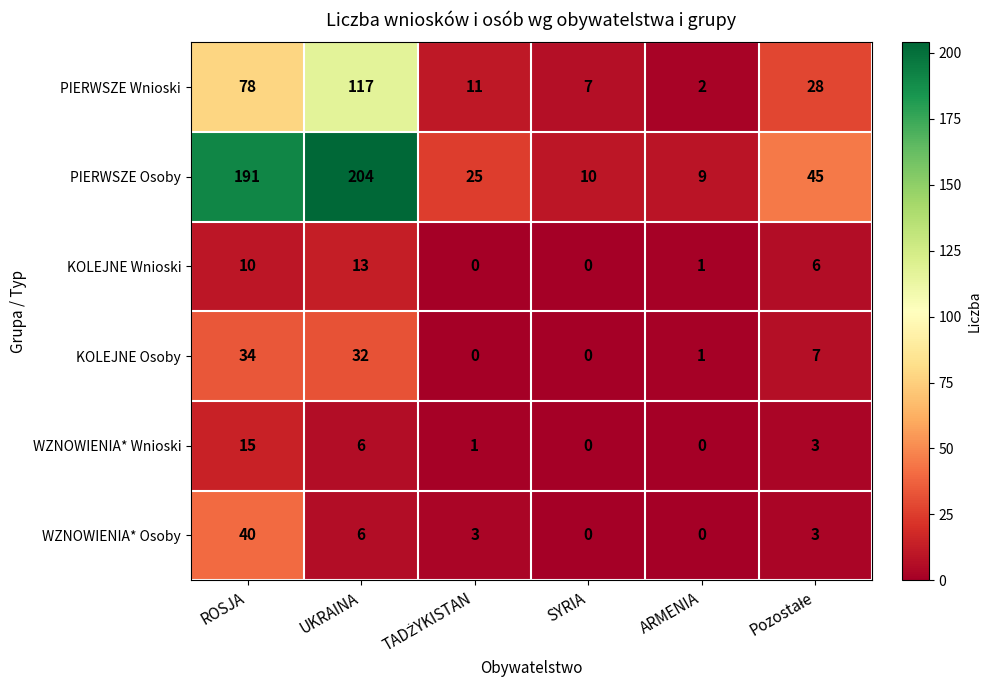

The WZNOWIENIA* Osoby series shows 20 at SYRIA. True or false?

False